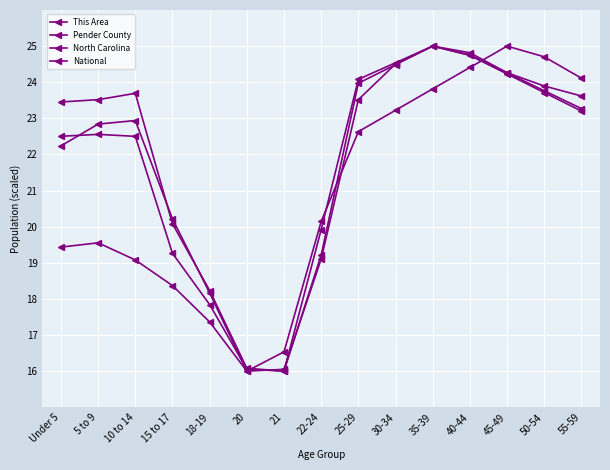

What is the value of the This Area point at the 12th from the left?

24.4